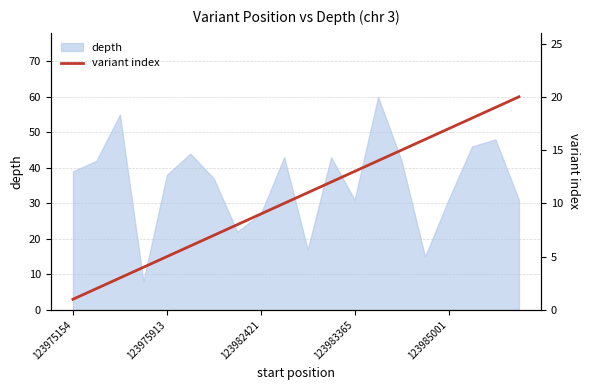

Where is the data nearest to the value 10?

9